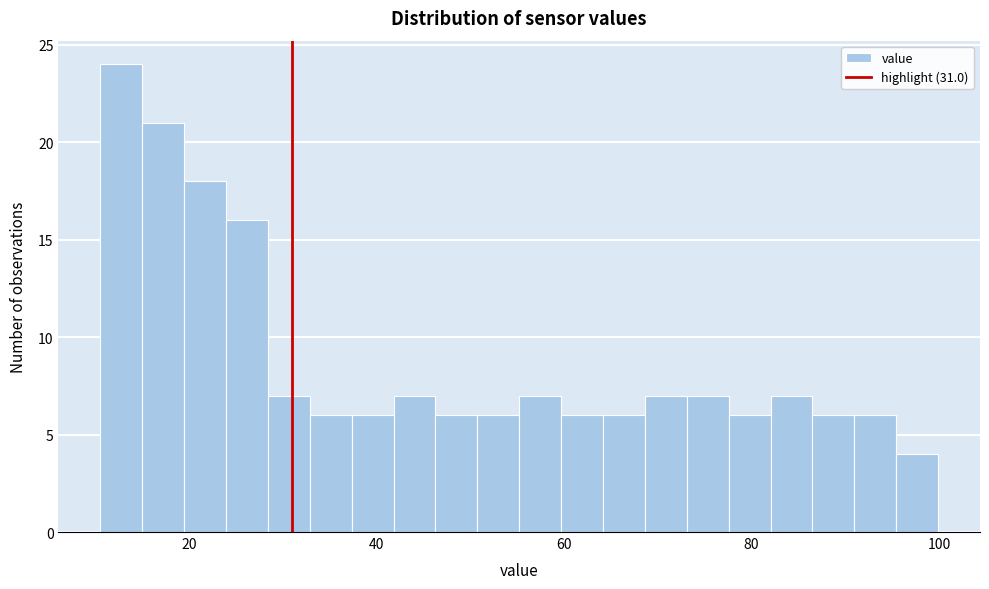

Around what value on the x-axis is the tallest bar? Give the approximate position of its centre, as read against the axis.

12